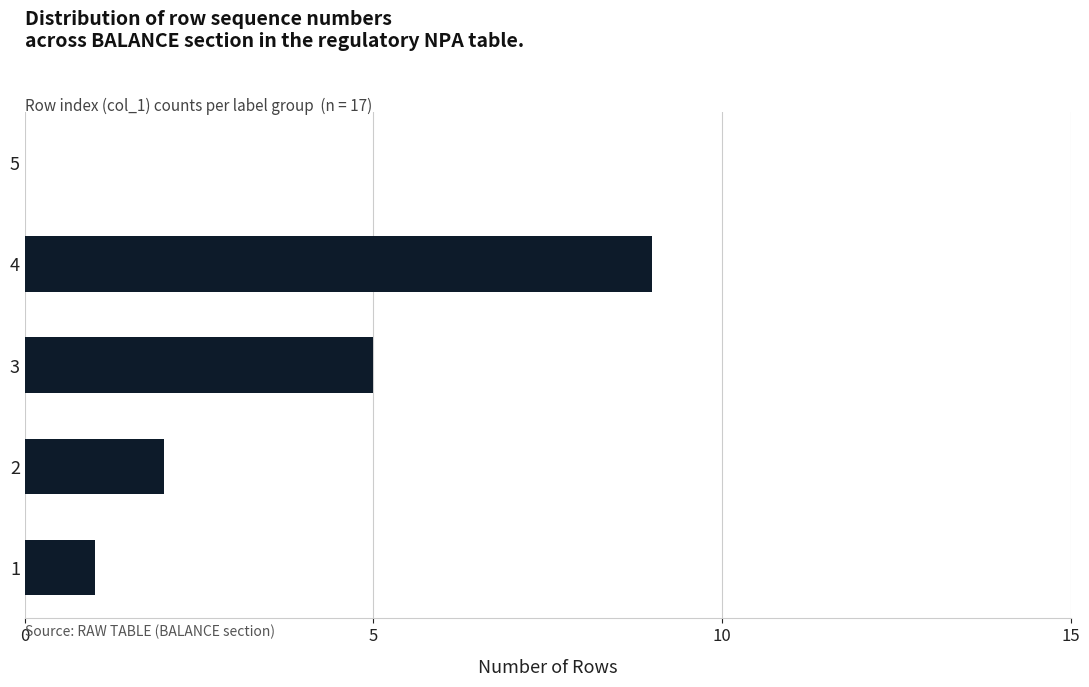

Read the value at 4.

9